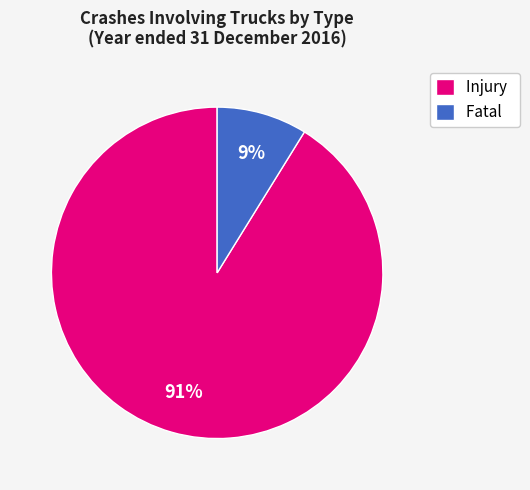

Rank the categories by value from highest to lowest.

Injury, Fatal